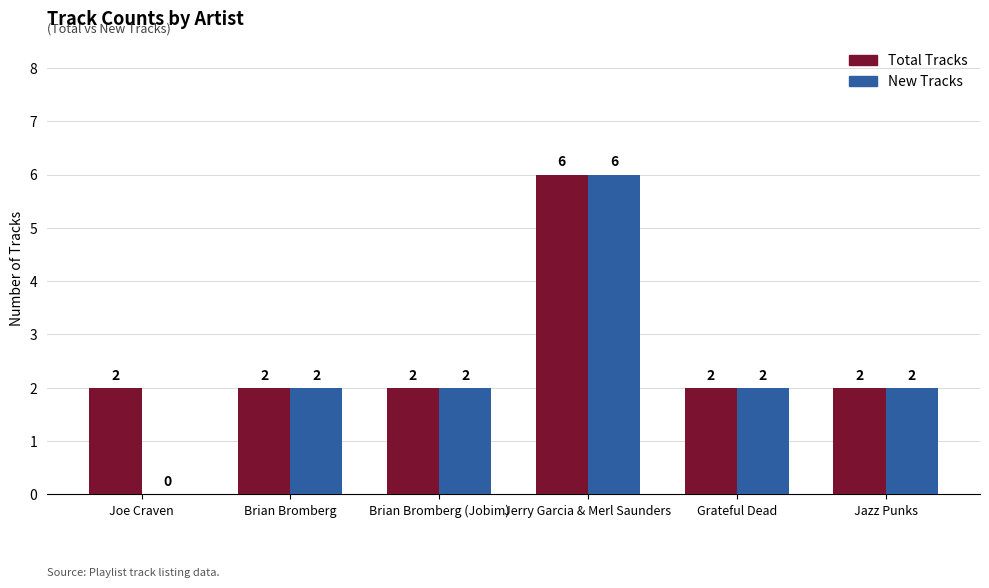

Which series has the largest total across all categories?

Total Tracks